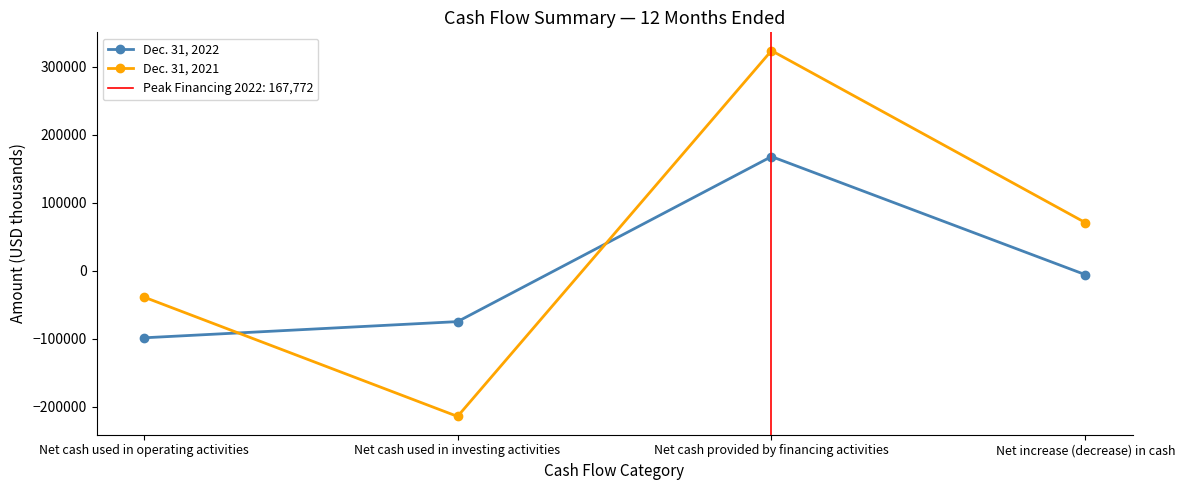

At which category does Dec. 31, 2021 reach its first local valley?

Net cash used in investing activities